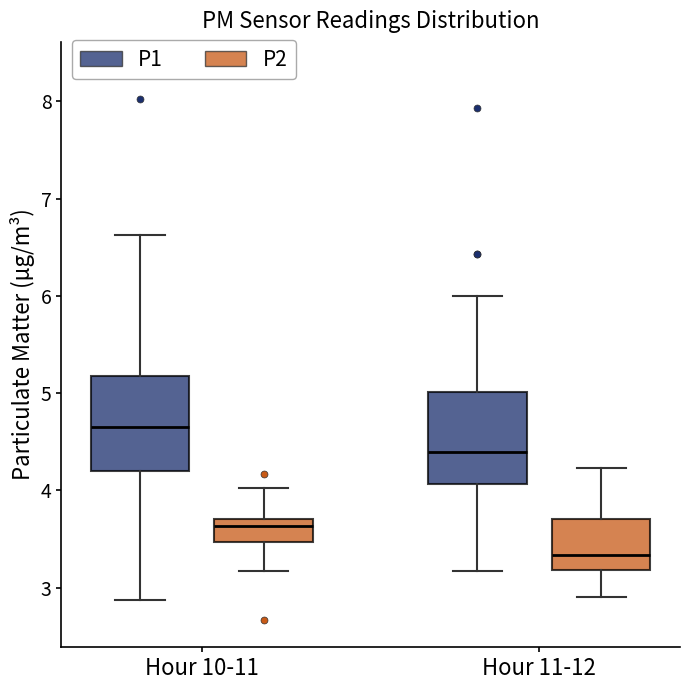

Reading left to right, read every box against the y-axis: the position of its median line, the range the box covers, and the ends of its whiskers. The values are not printed on the chart, so give them approximately, as read against the axis.

Hour 10-11 (P1): median 4.7, box 4.2 to 5.2, whiskers 2.9 to 6.6
Hour 10-11 (P2): median 3.6, box 3.5 to 3.7, whiskers 3.2 to 4.0
Hour 11-12 (P1): median 4.4, box 4.1 to 5.0, whiskers 3.2 to 6.0
Hour 11-12 (P2): median 3.3, box 3.2 to 3.7, whiskers 2.9 to 4.2